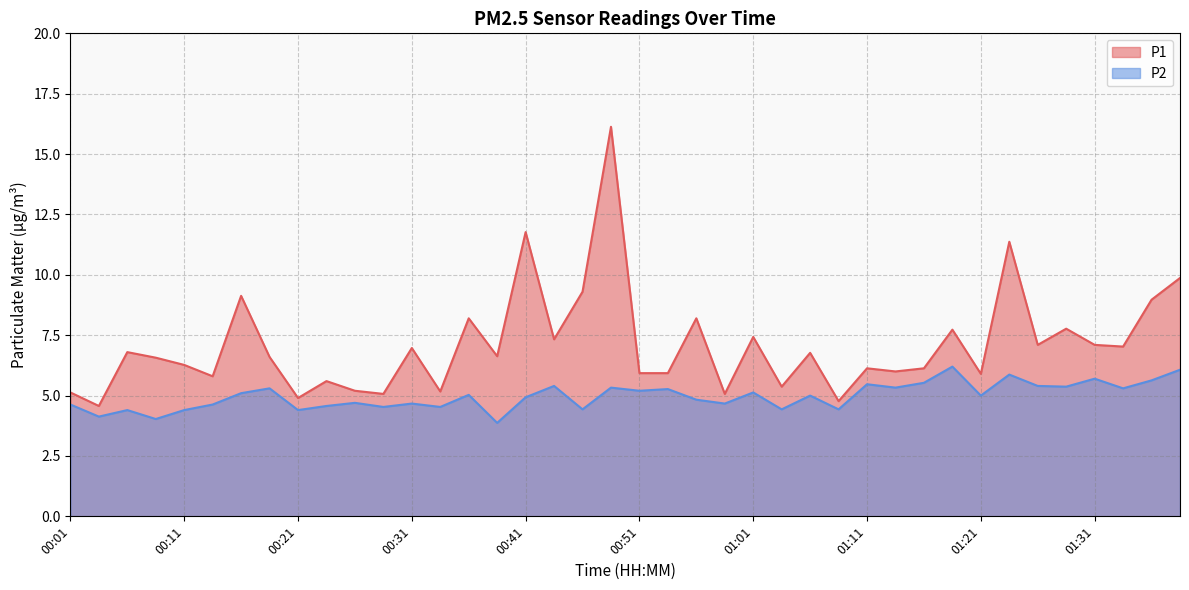

What are all the series names shown in the legend?

P1, P2